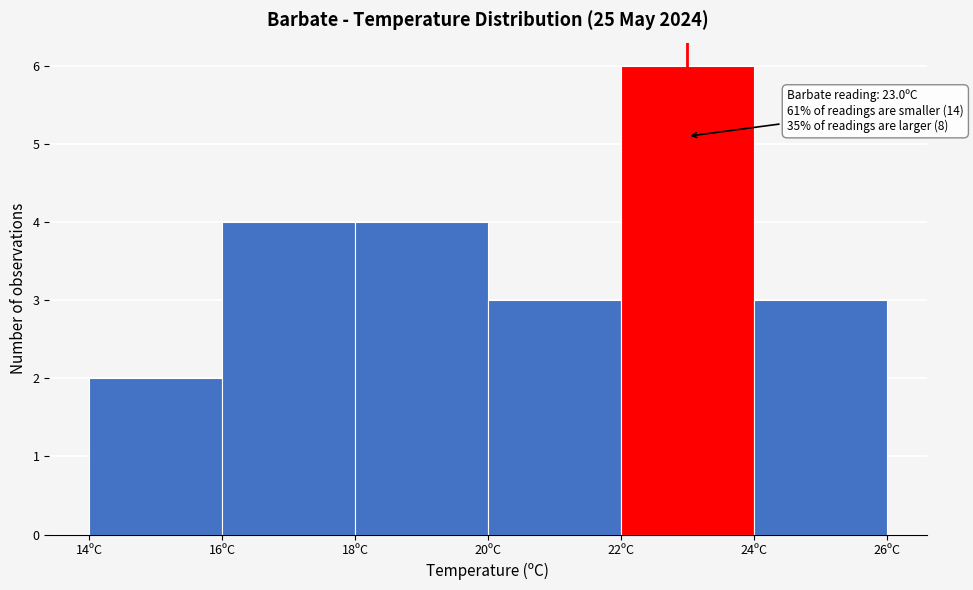

Which range on the x-axis has the tallest bar?

22 to 24